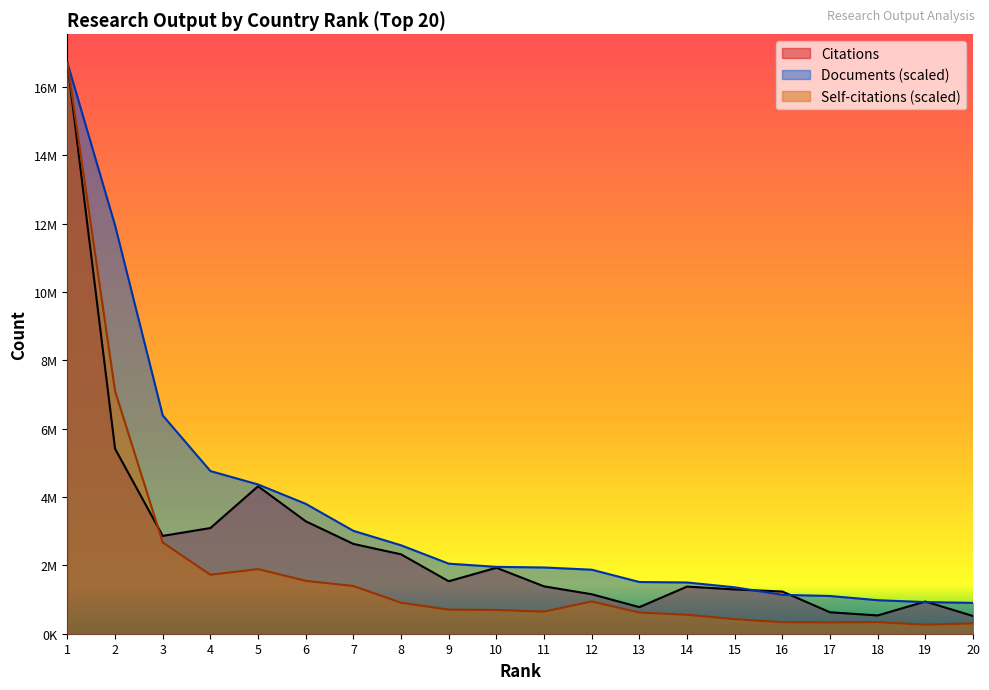

What is the greatest value displayed?

16711118.0